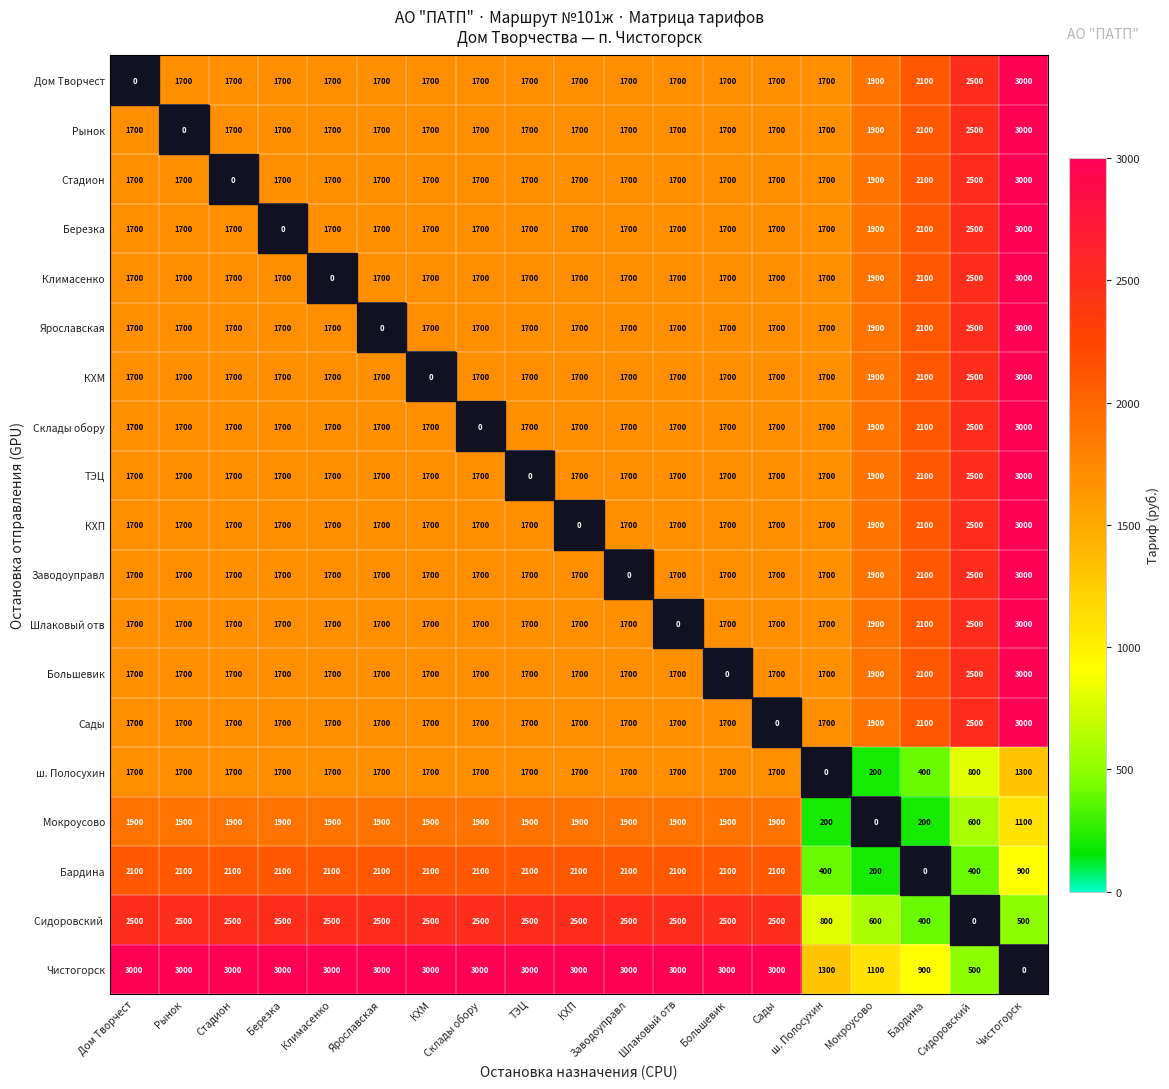

Is it true that ш. Полосухин equals 478.2 at Заводоуправл?

False